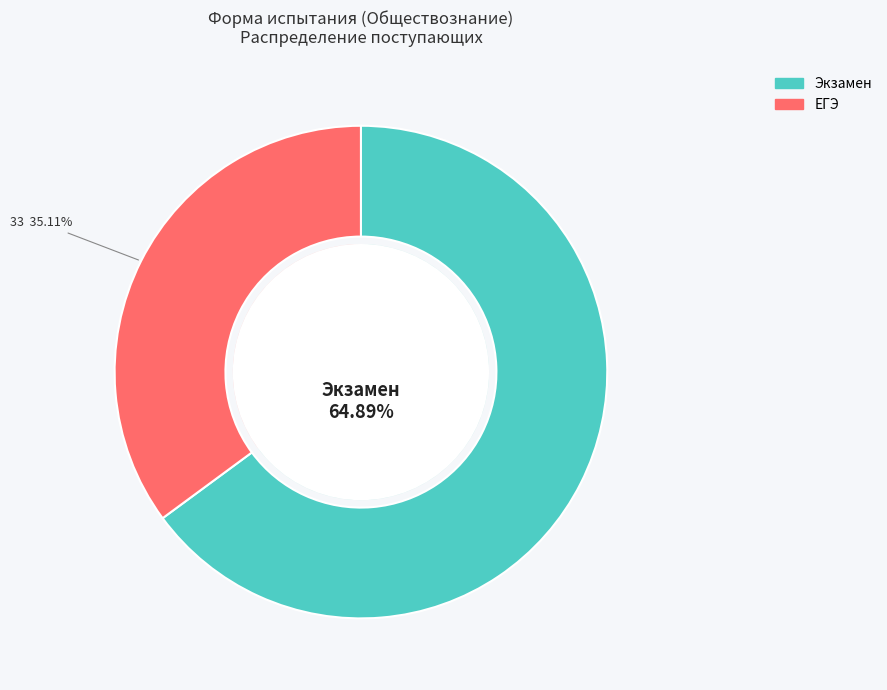

To the nearest percent, what is the combined percentage of Экзамен and Other?

65%